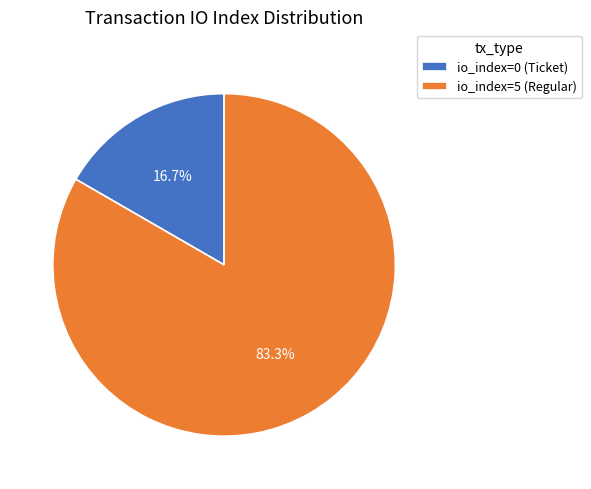

Count the number of slices in the pie.

2